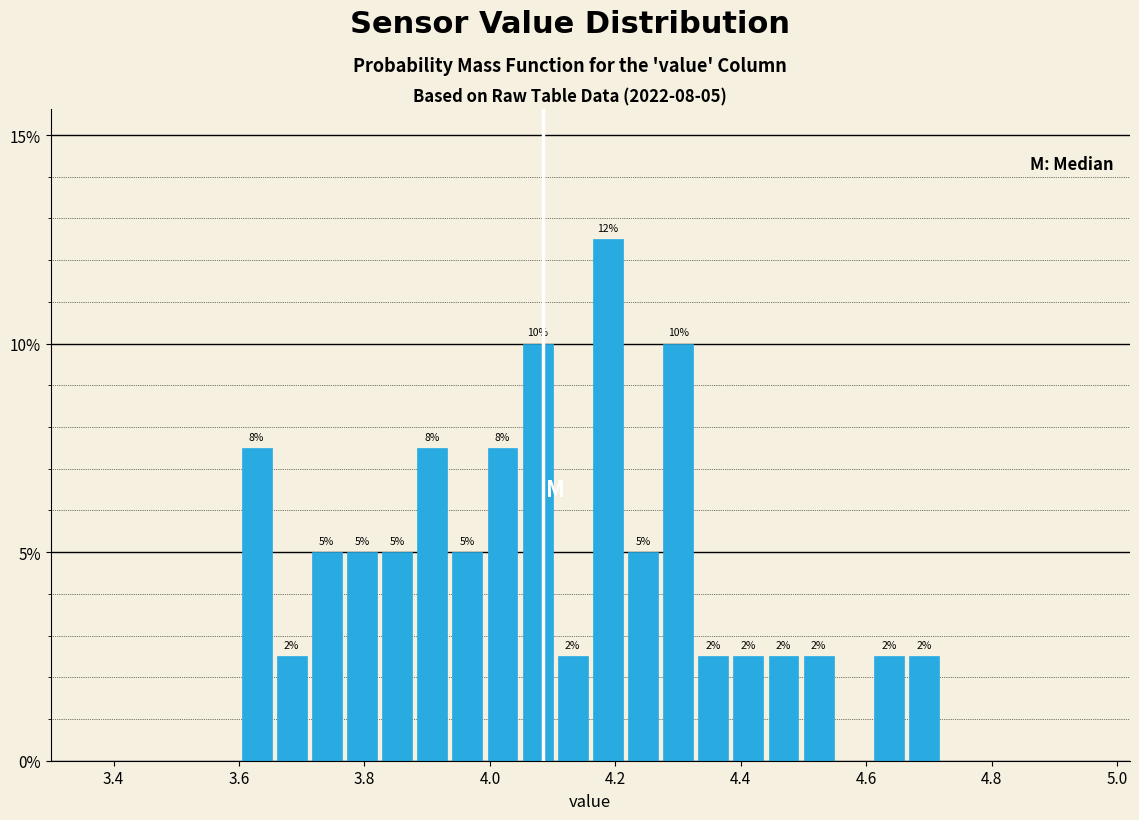

Read against the x-axis, roughly where is the centre of the tallest bar?

4.18